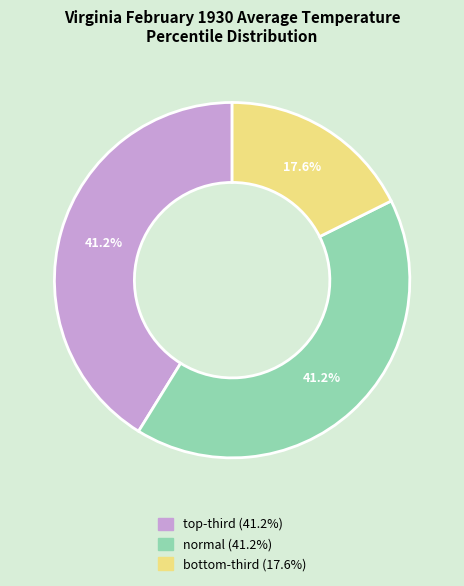

To the nearest percent, what is the difference between the largest and smallest slice percentages?

24%